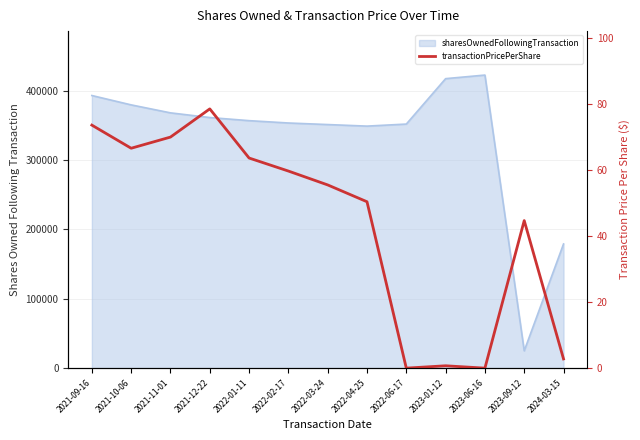

Which label corresponds to the smallest value in the chart?

2022-06-17